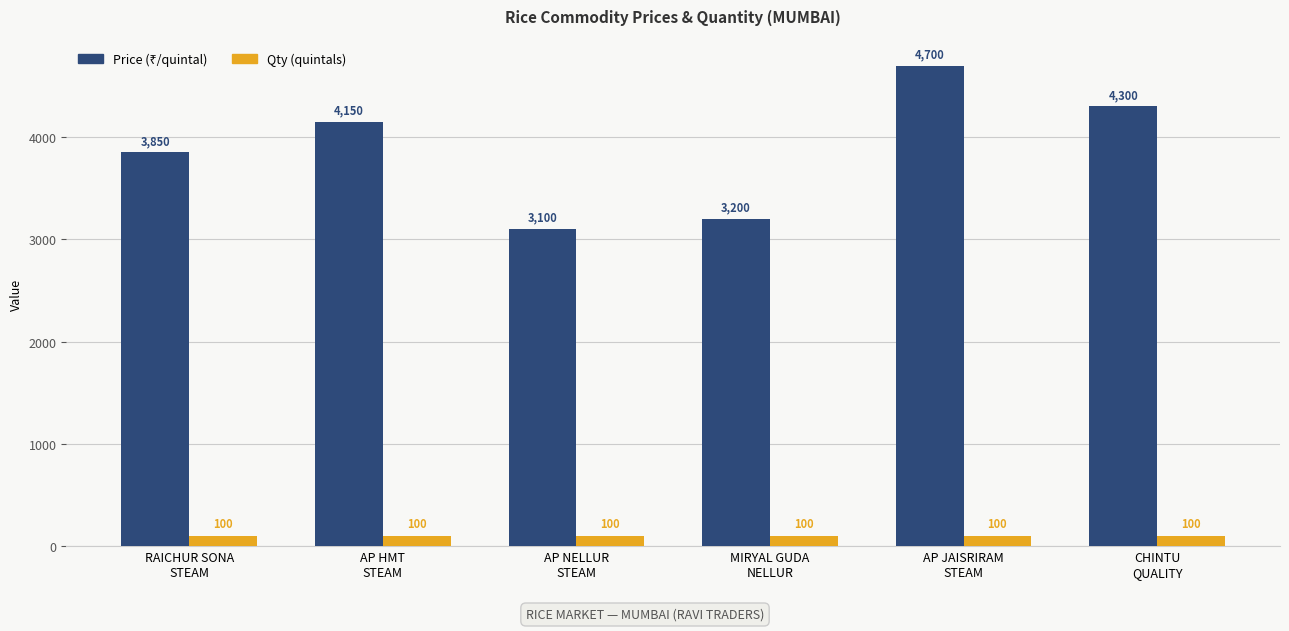

What is the minimum value shown in the chart?

100